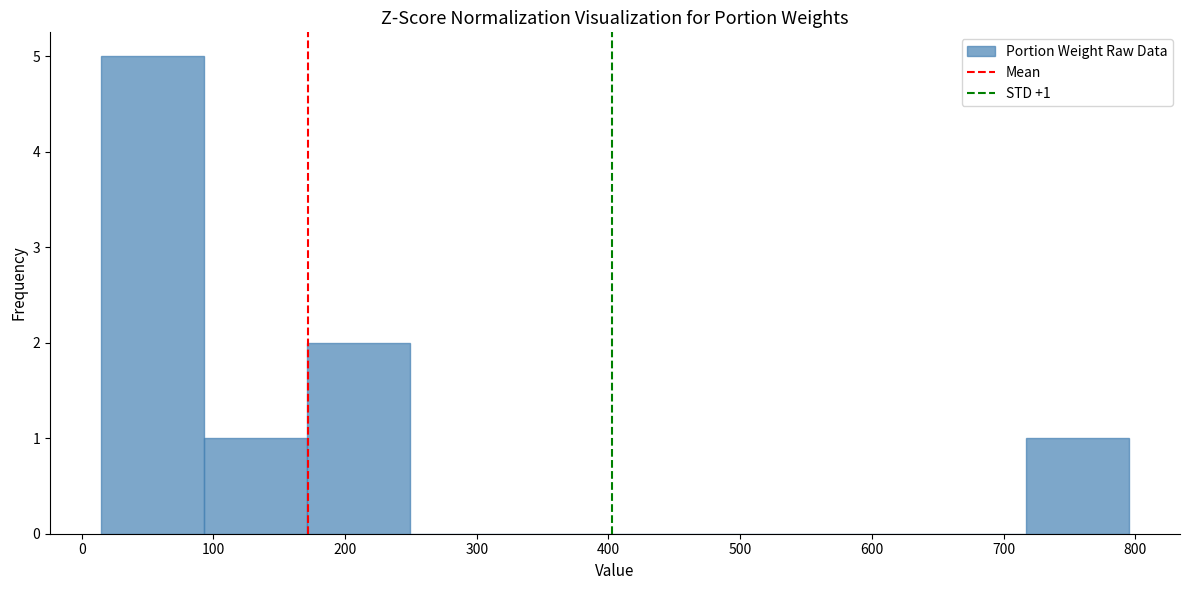

Over which range of the x-axis is the bar tallest?

15 to 93